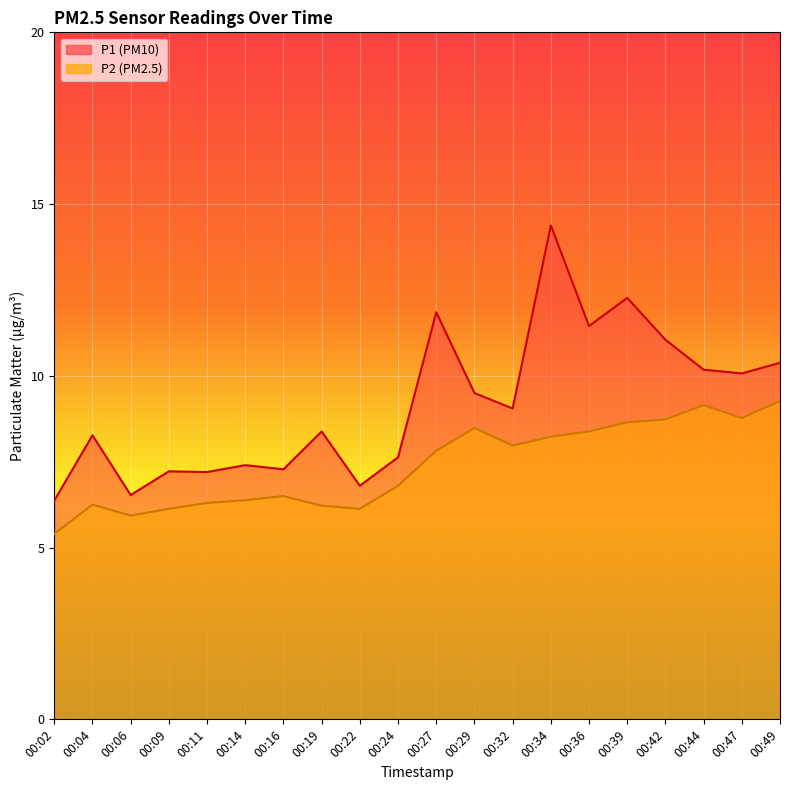

How many categories are shown in the chart?

20